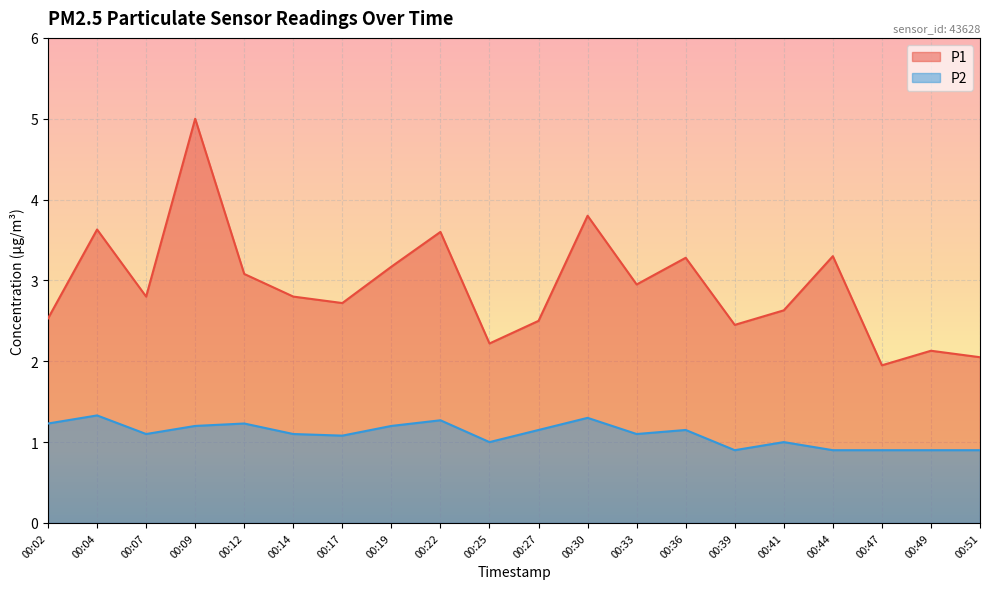

True or false: P1 and P2 intersect in this chart.

False